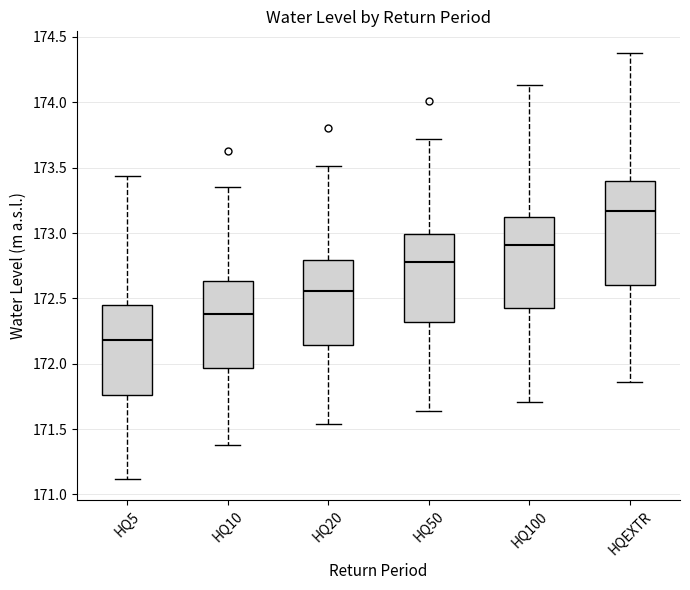

Which box's median line is the highest?

HQEXTR